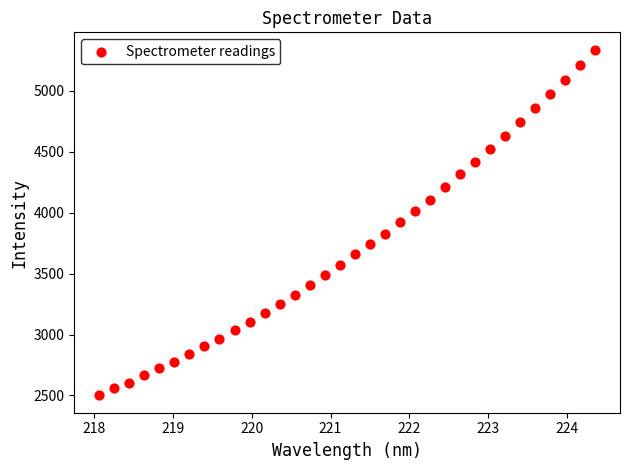

What is the range of Y values (max minus min)?

2837.7